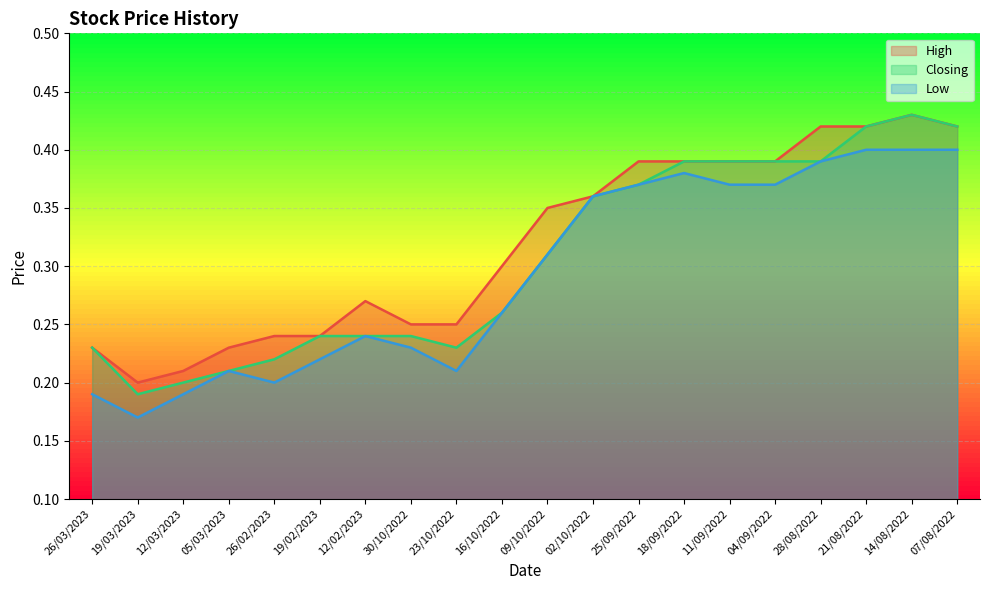

Between 14/08/2022 and 19/02/2023, which is larger?

14/08/2022